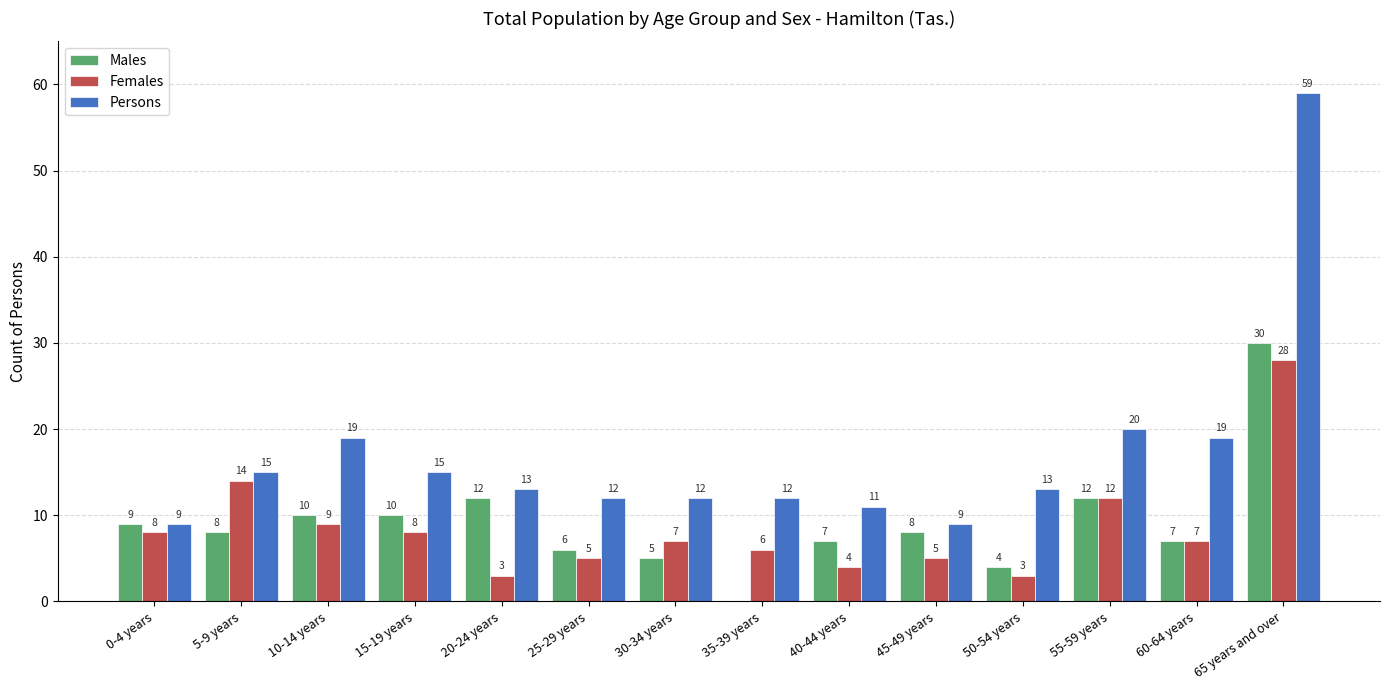

What is the difference between the Males values at 55-59 years and 25-29 years?

6